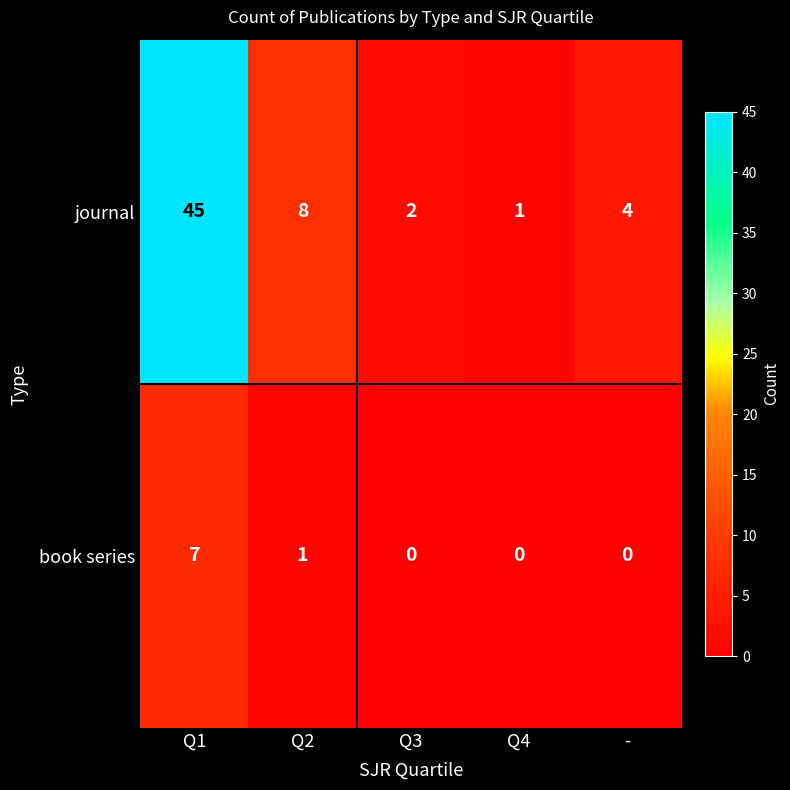

What is the maximum value shown in the chart?

45